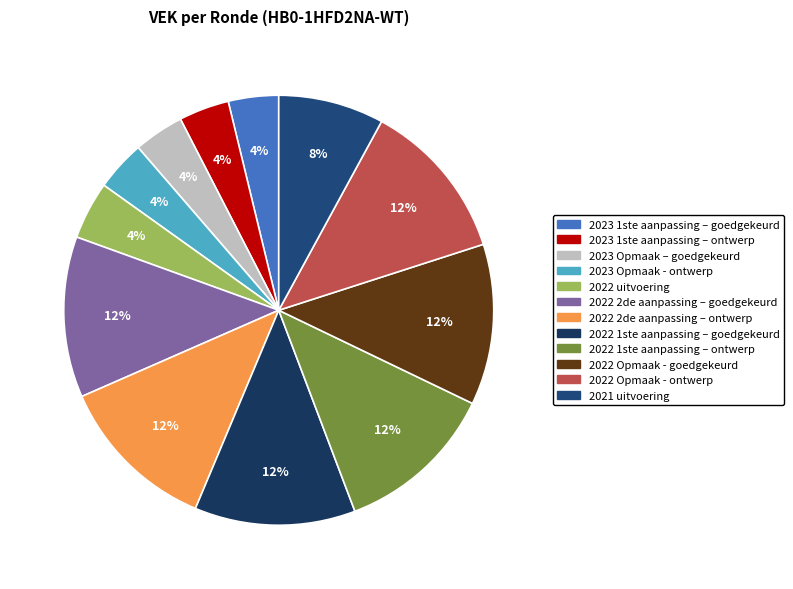

Does 2023 1ste aanpassing – goedgekeurd account for over 50% of the chart?

No